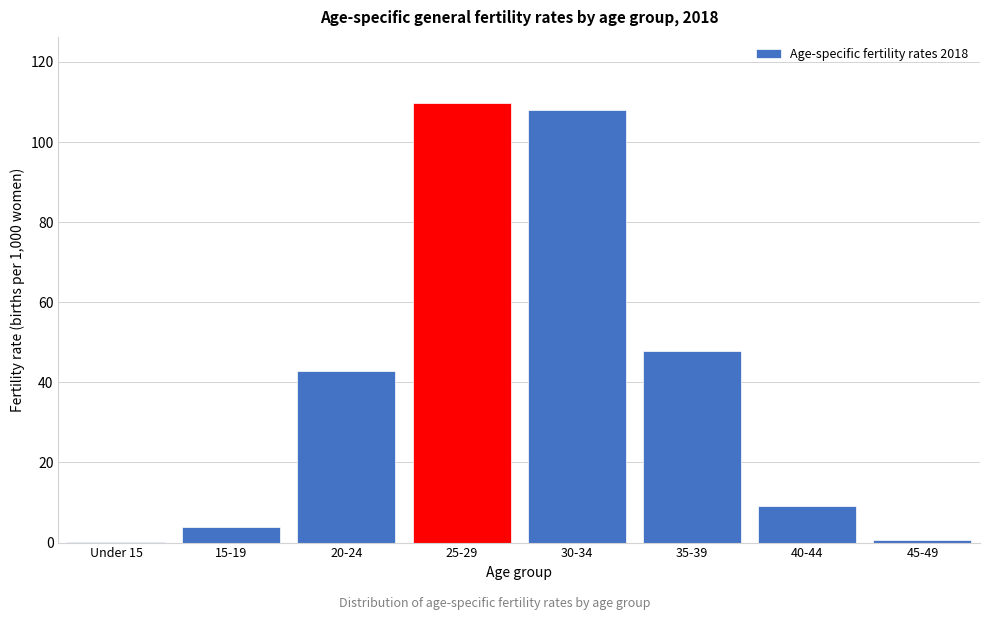

True or false: the data shows 47.9 at 35-39.

True